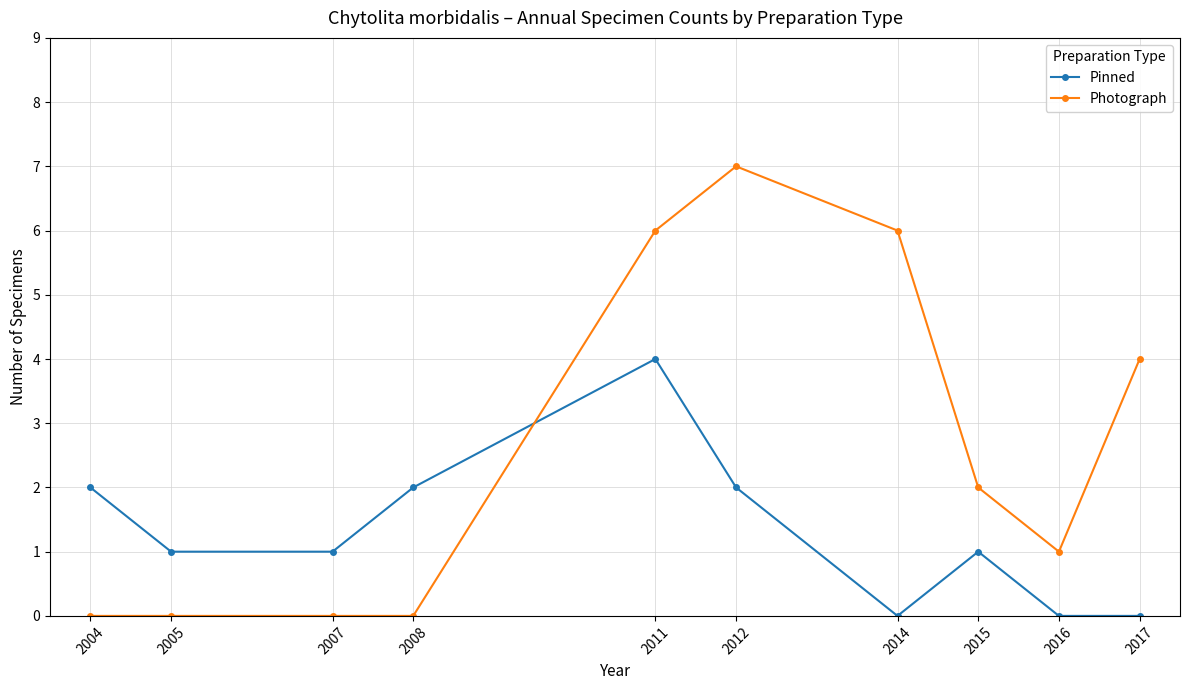

True or false: Pinned has more than 2 interior local peaks.

False